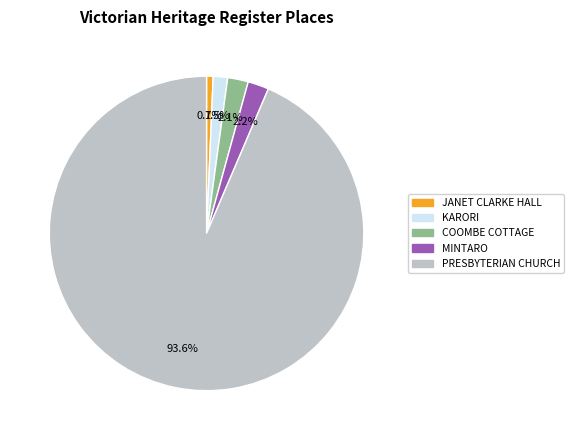

What percentage is the COOMBE COTTAGE slice, to the nearest percent?

2%